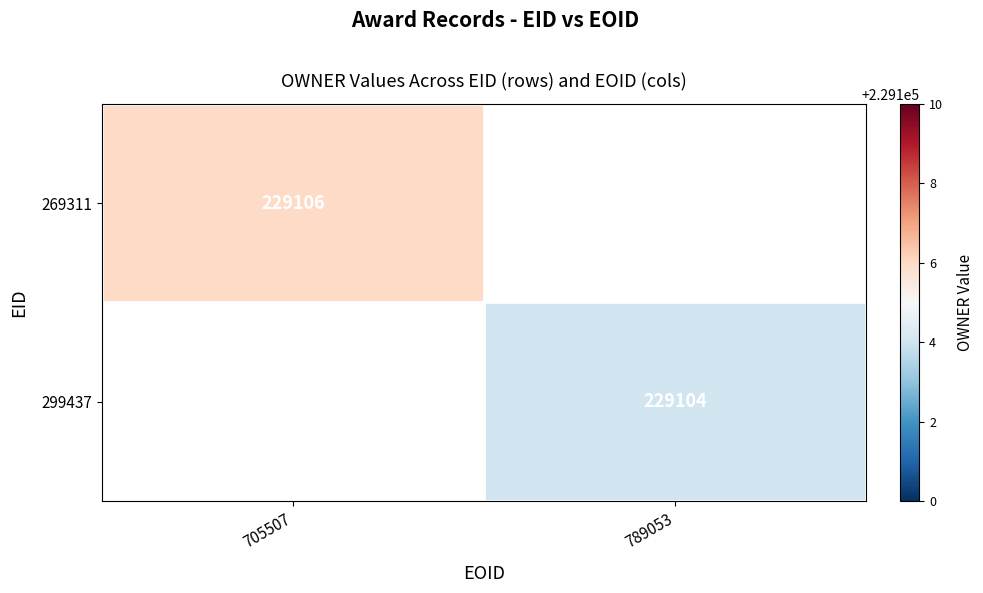

The 269311 series shows 401761 at 705507. True or false?

False